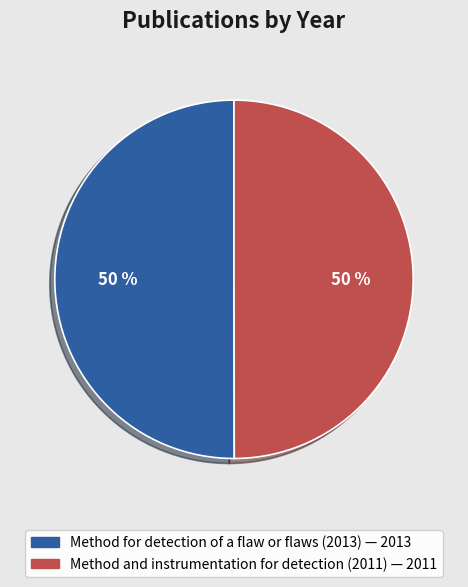

Is it true that Method for detection of a flaw or flaws (2013) is 43% of the pie?

False